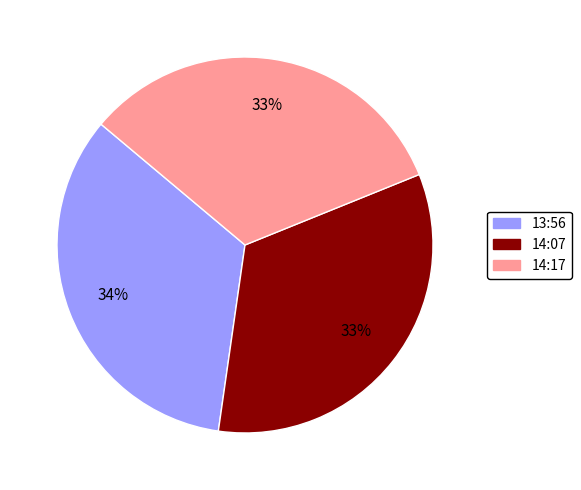

Do 13:56 and 14:17 together represent more than half of the pie?

Yes